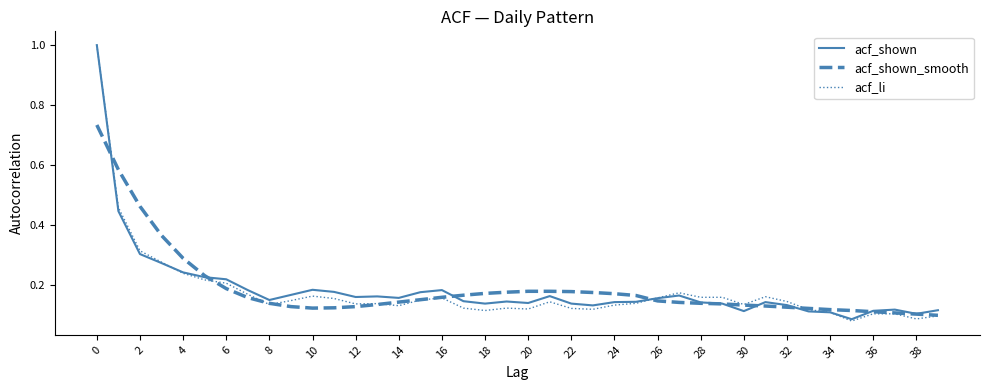

The value of acf_li at 36 is 0.2. True or false?

False